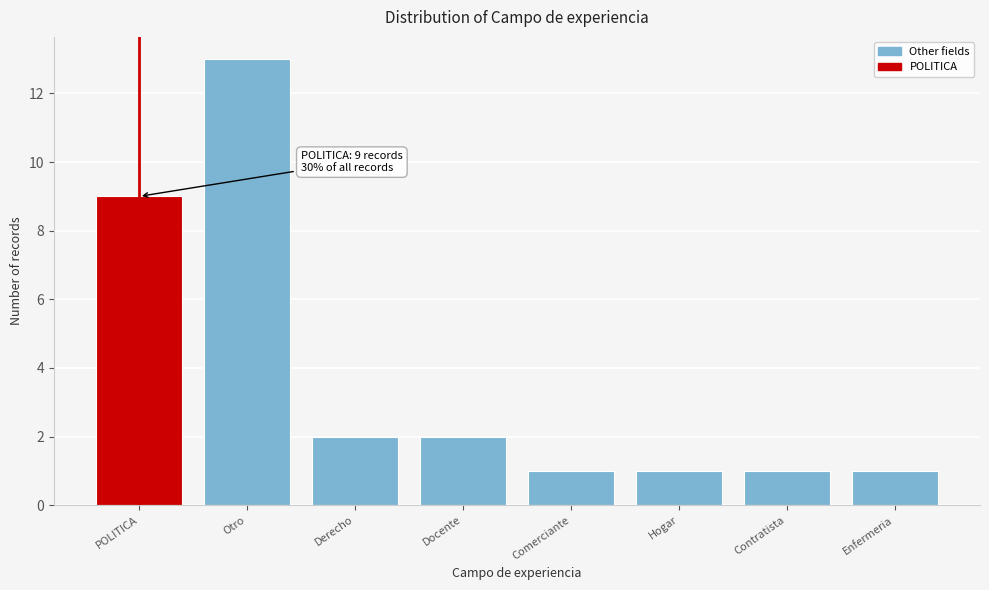

Reading left to right, list all the values displayed in this chart.

POLITICA=9	Otro=13	Derecho=2	Docente=2	Comerciante=1	Hogar=1	Contratista=1	Enfermeria=1